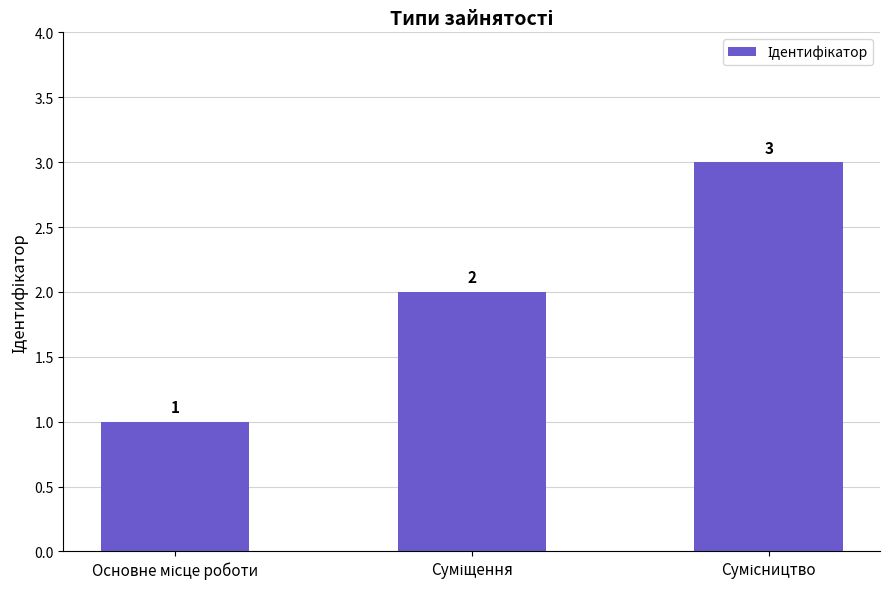

What is the value of the 1st bar from the left?

1